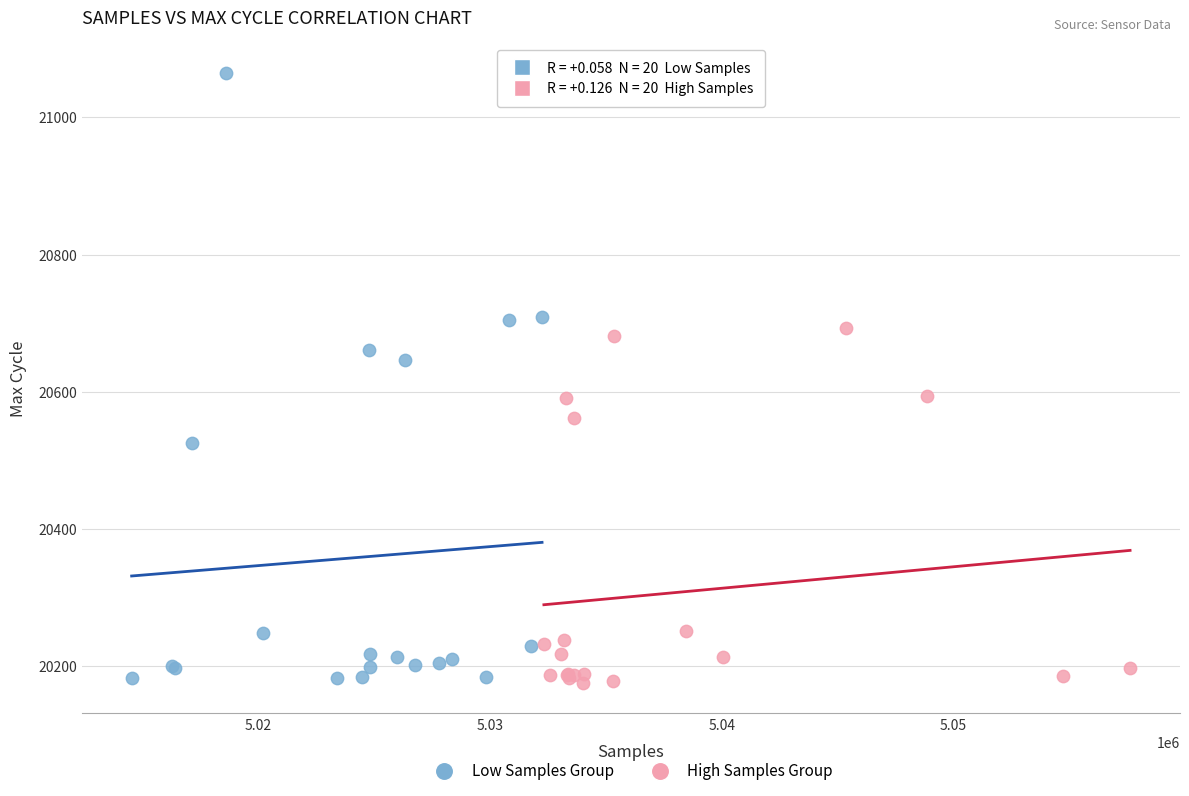

Which series has the widest spread of Y values?

Low Samples Group